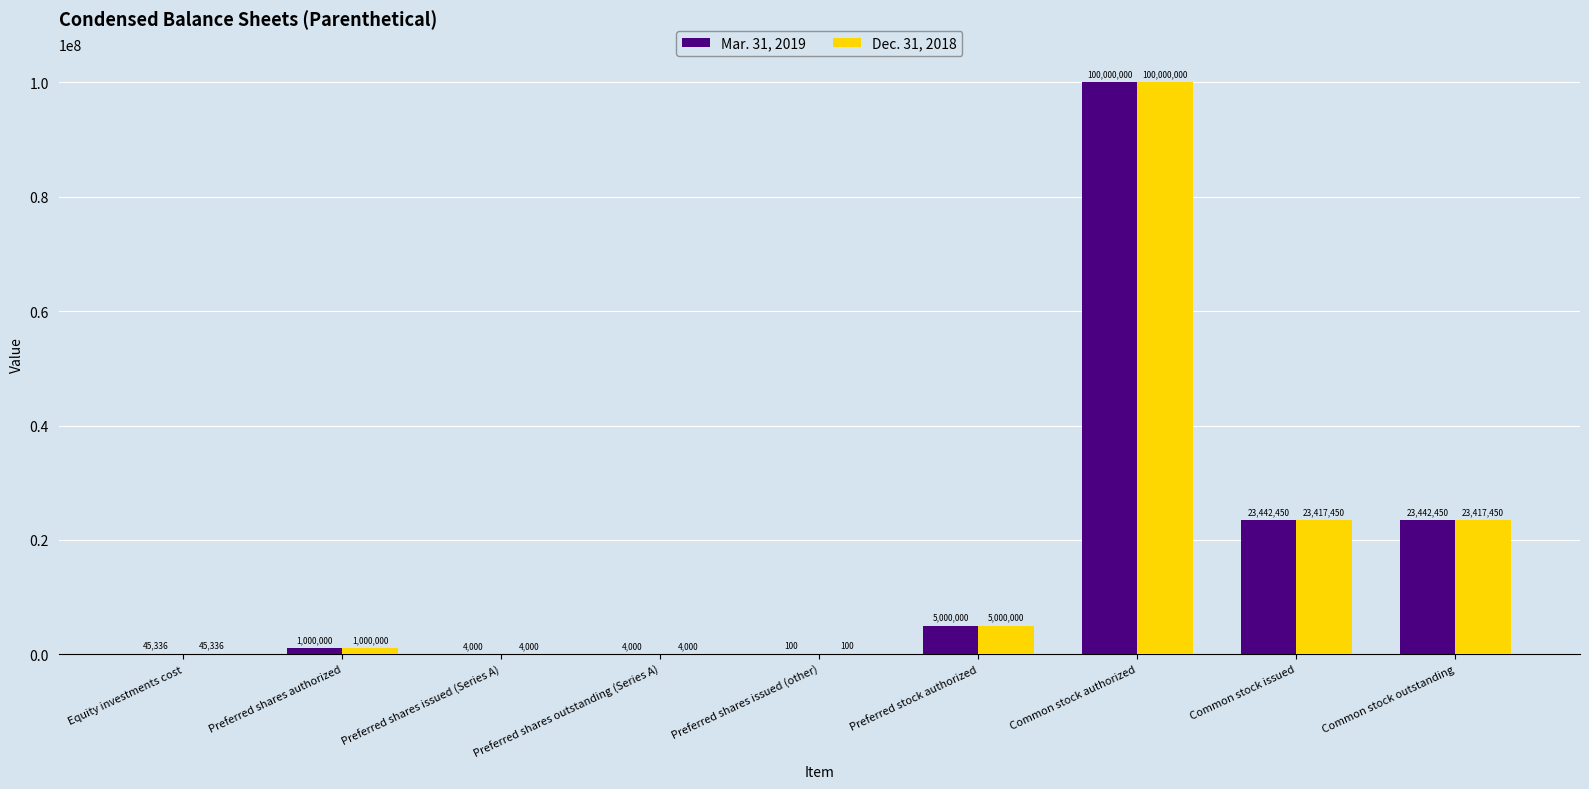

What is the sum of all Mar. 31, 2019 values?

152938336